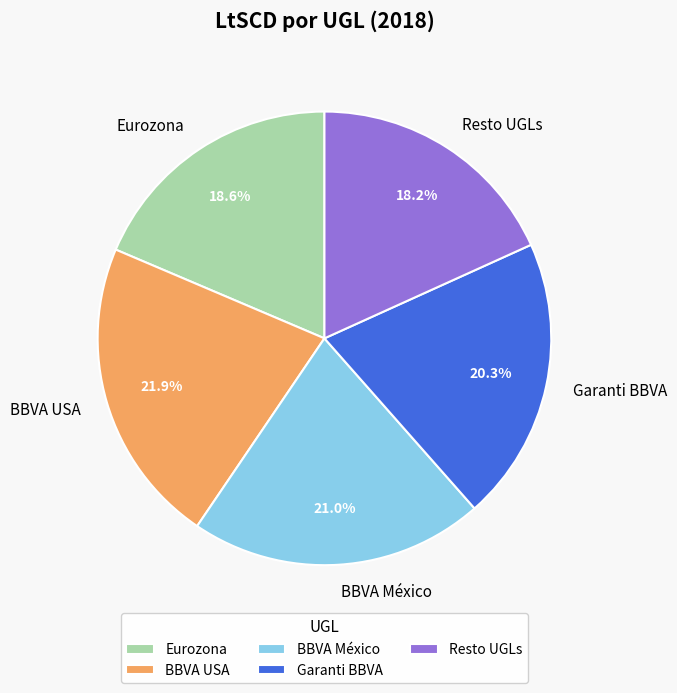

To the nearest percent, what is the combined percentage of Eurozona and Garanti BBVA?

39%